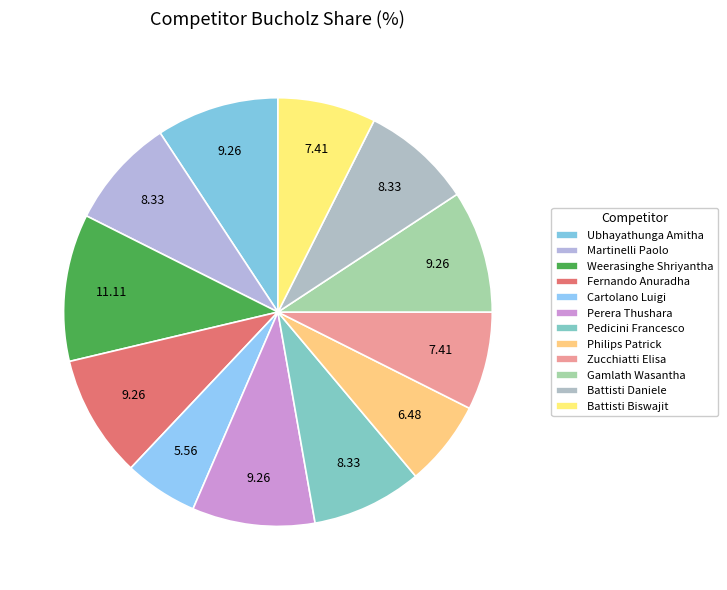

Count the number of slices in the pie.

12